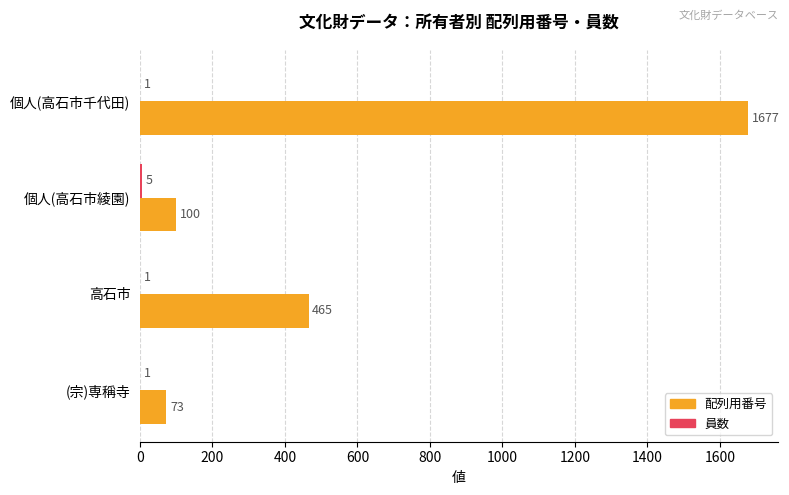

Which label corresponds to the largest value in the chart?

個人(高石市千代田)